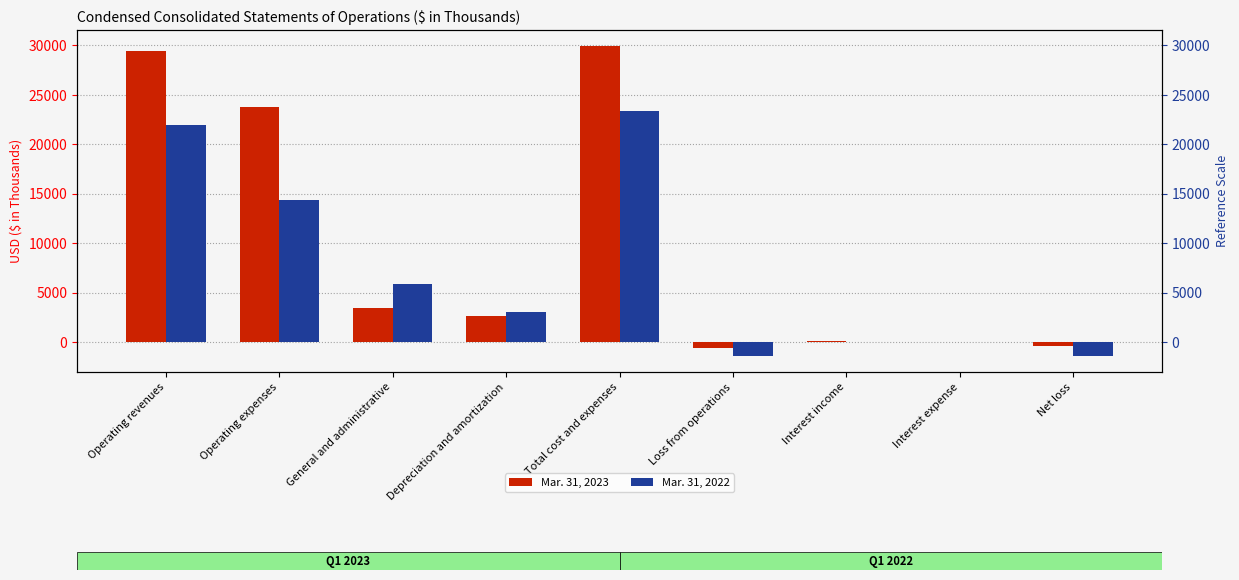

How many groups of bars are there?

9